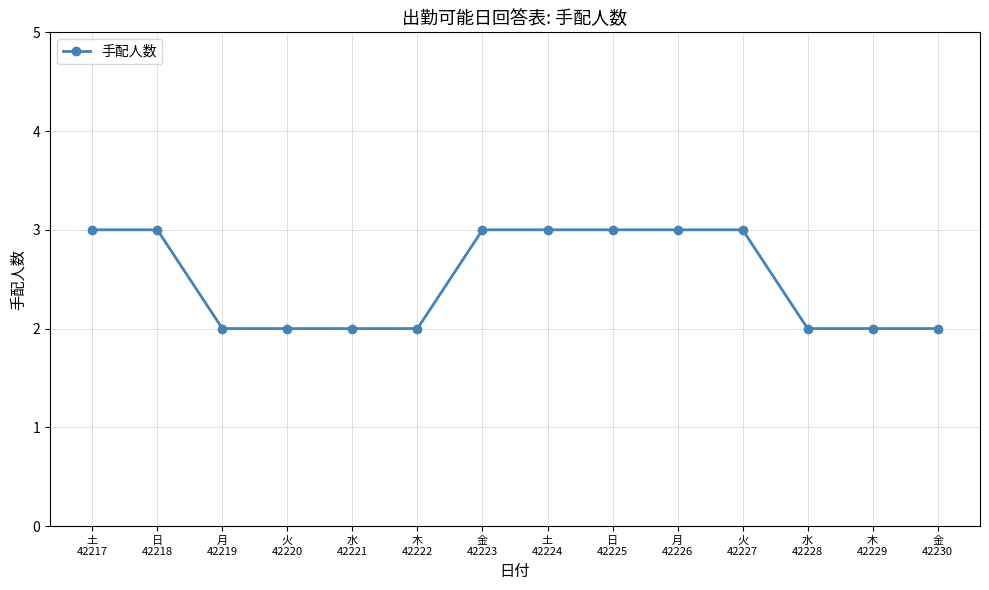

What is the greatest value displayed?

3